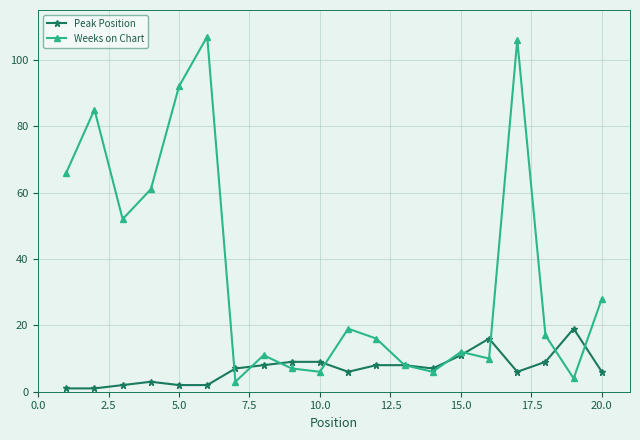

Which series has the widest spread of values?

Weeks on Chart